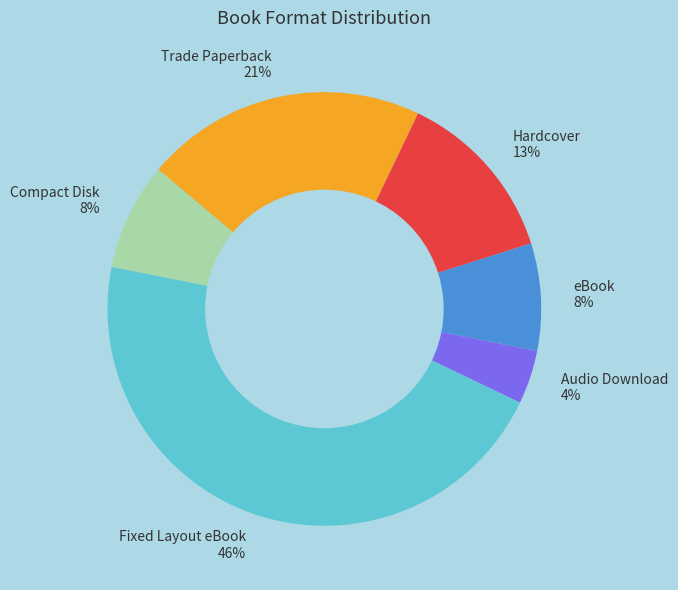

How many segments does this pie chart have?

6